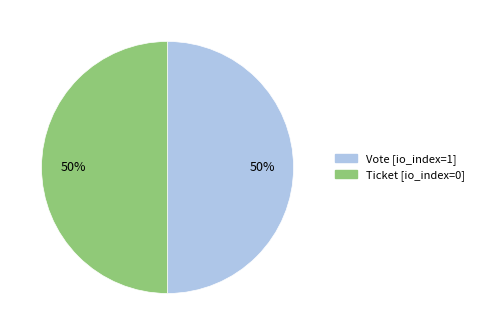

Approximately how many times larger is the value at Ticket compared to Vote?

1.0